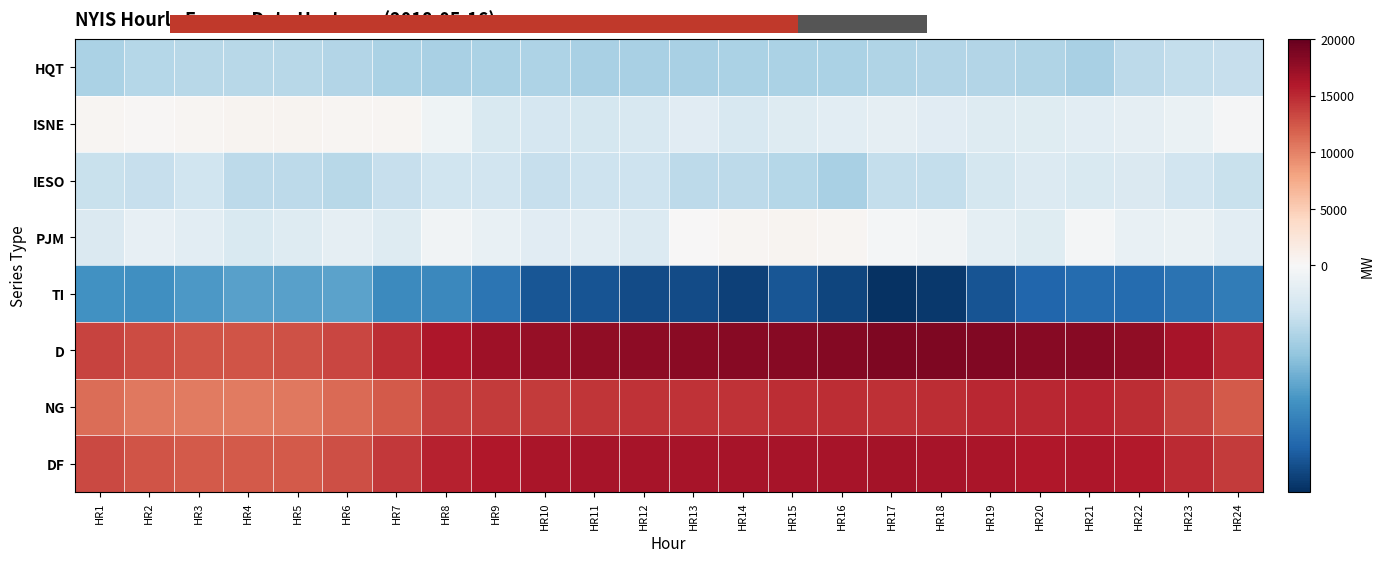

At which category is the sum across all series the highest?

HR21